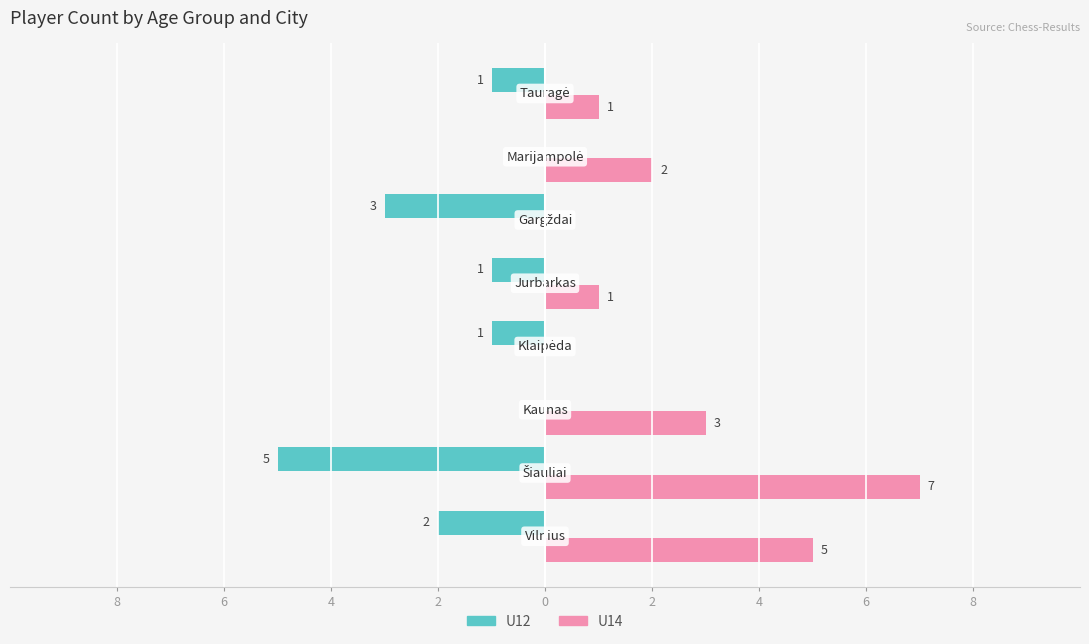

What are all the series names shown in the legend?

U12, U14